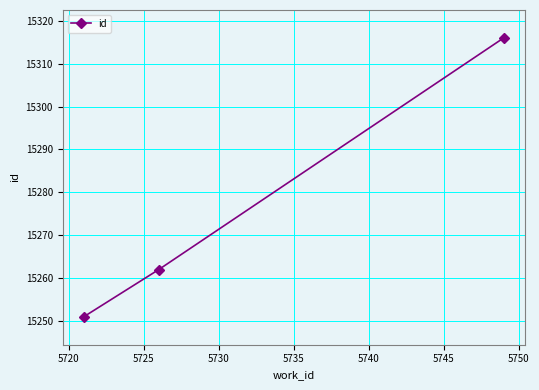

What is the value of the 1st point from the left?

15251